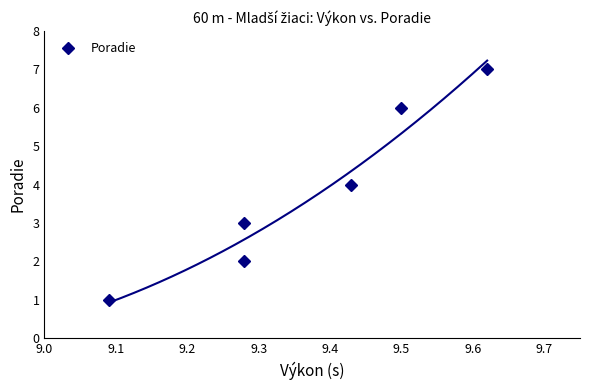

Between 9.5 and 9.2, which is larger?

9.5